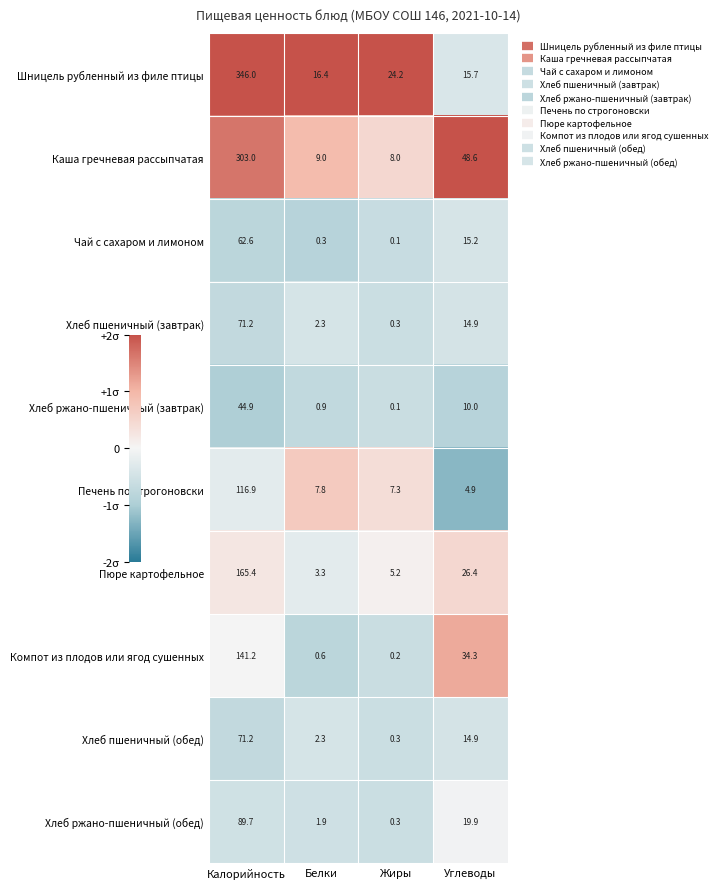

At how many categories does at least one series exceed 2?

4